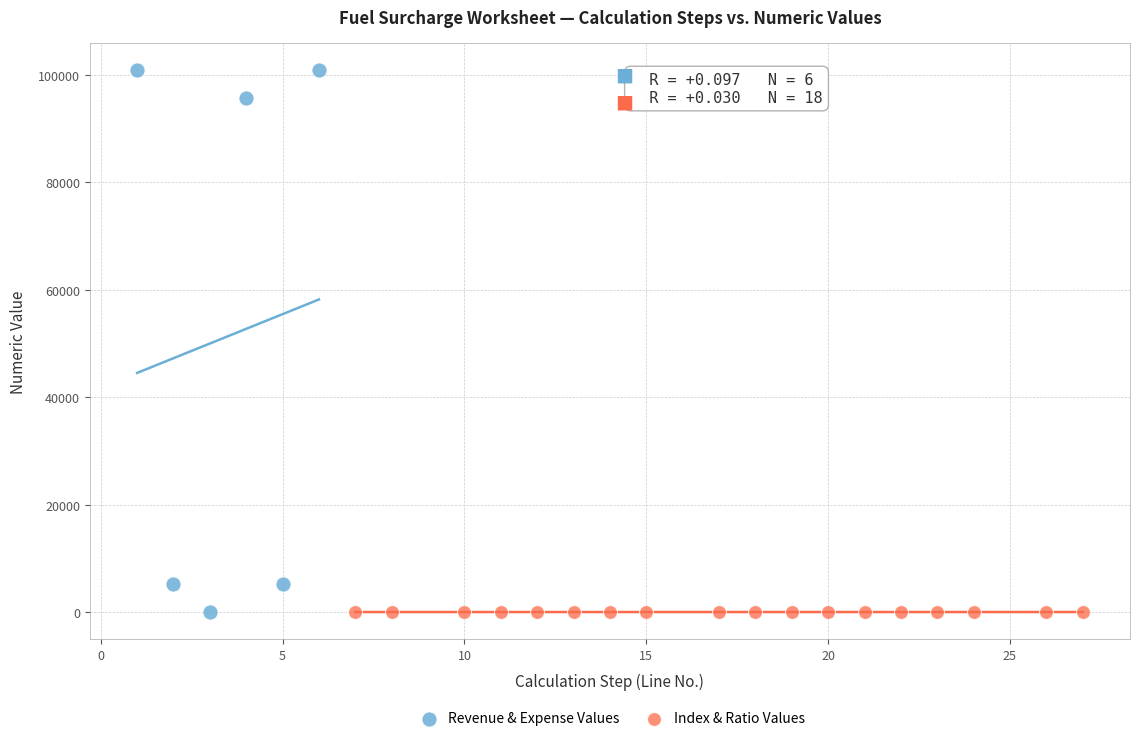

Which series reaches the maximum Y coordinate?

Revenue & Expense Values